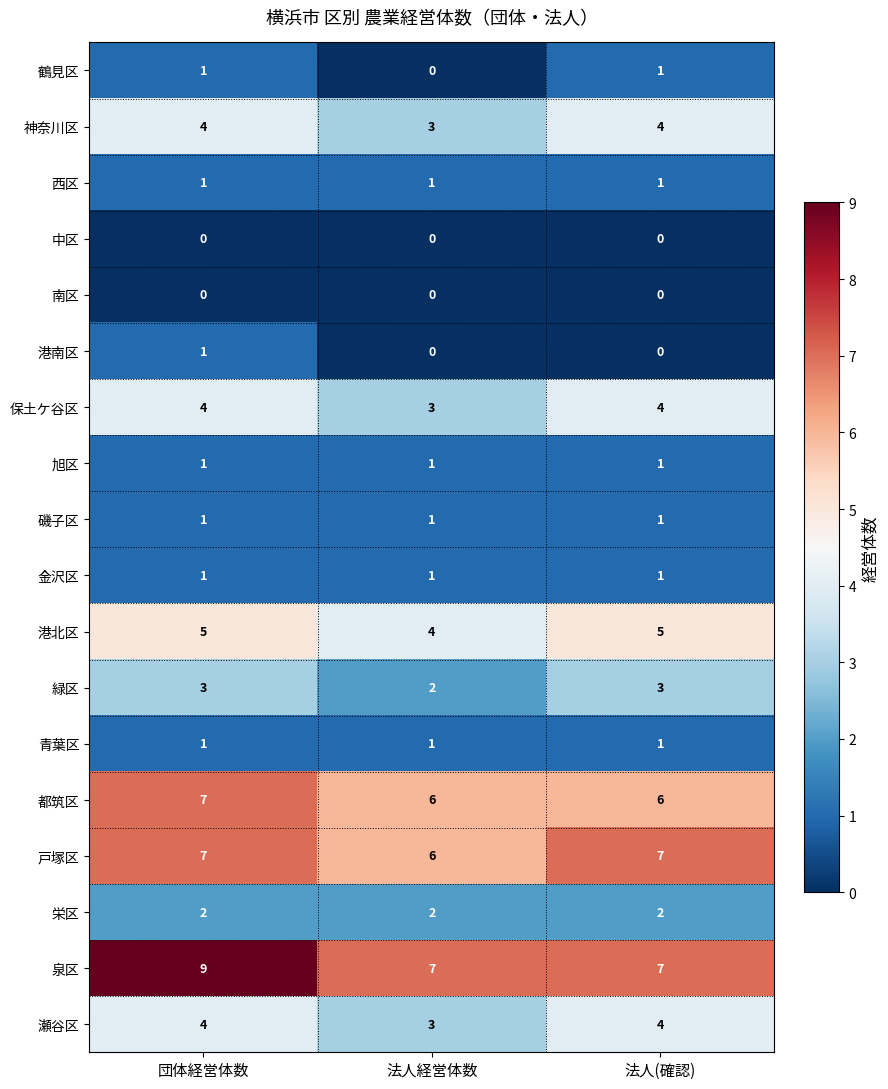

The 戸塚区 series shows 11 at 法人(確認). True or false?

False